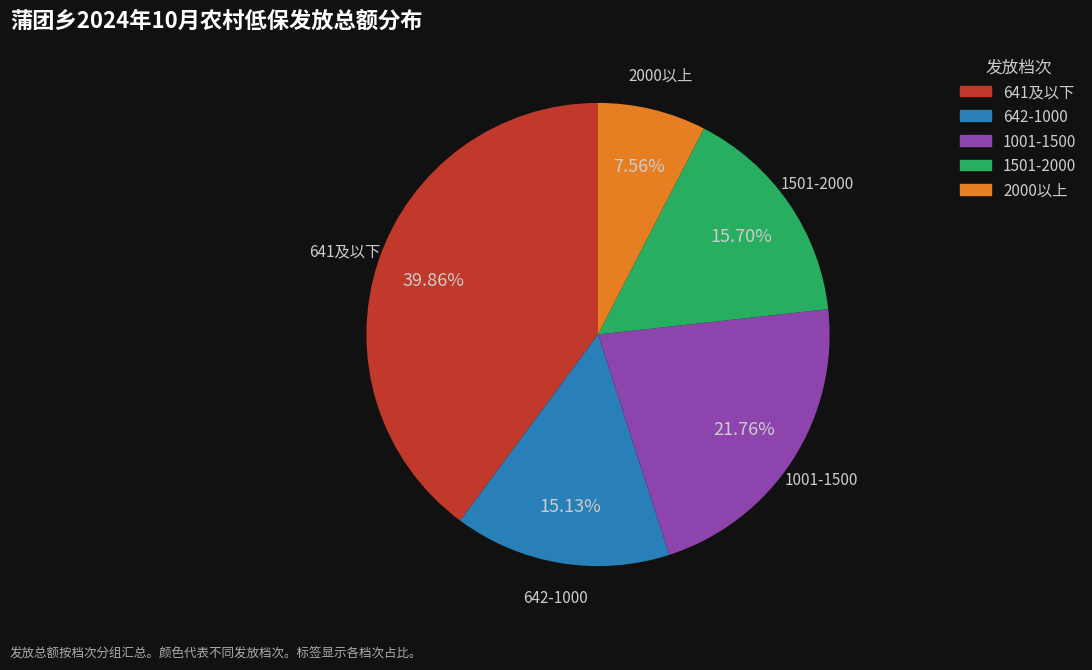

How many segments does this pie chart have?

5